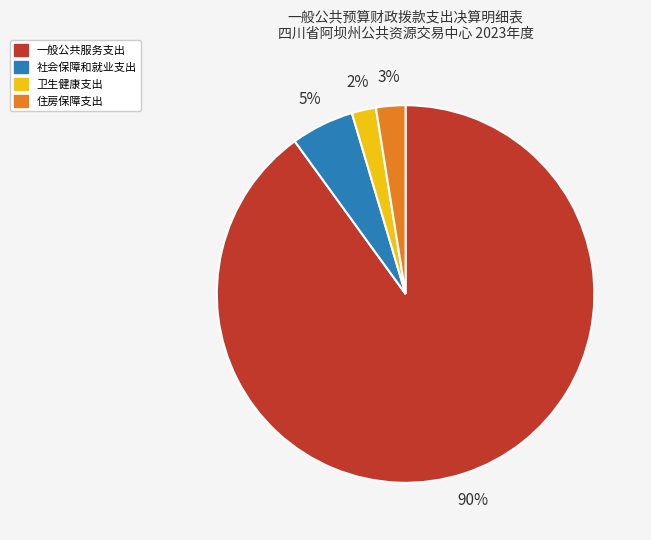

What is the largest slice in the pie chart?

一般公共服务支出